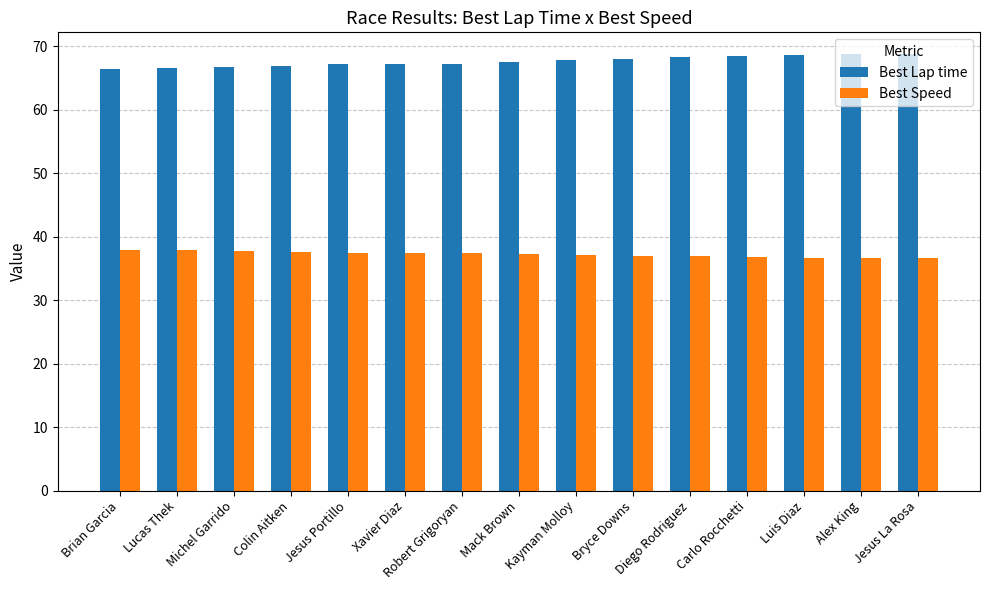

What are all the series names shown in the legend?

Best Lap time, Best Speed